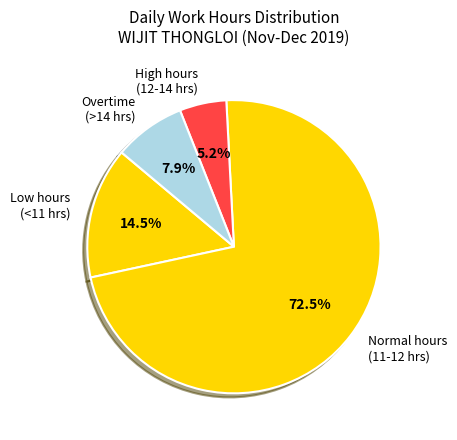

Rank the categories by value from highest to lowest.

Normal hours (11-12 hrs), Low hours (<11 hrs), Overtime (>14 hrs), High hours (12-14 hrs)